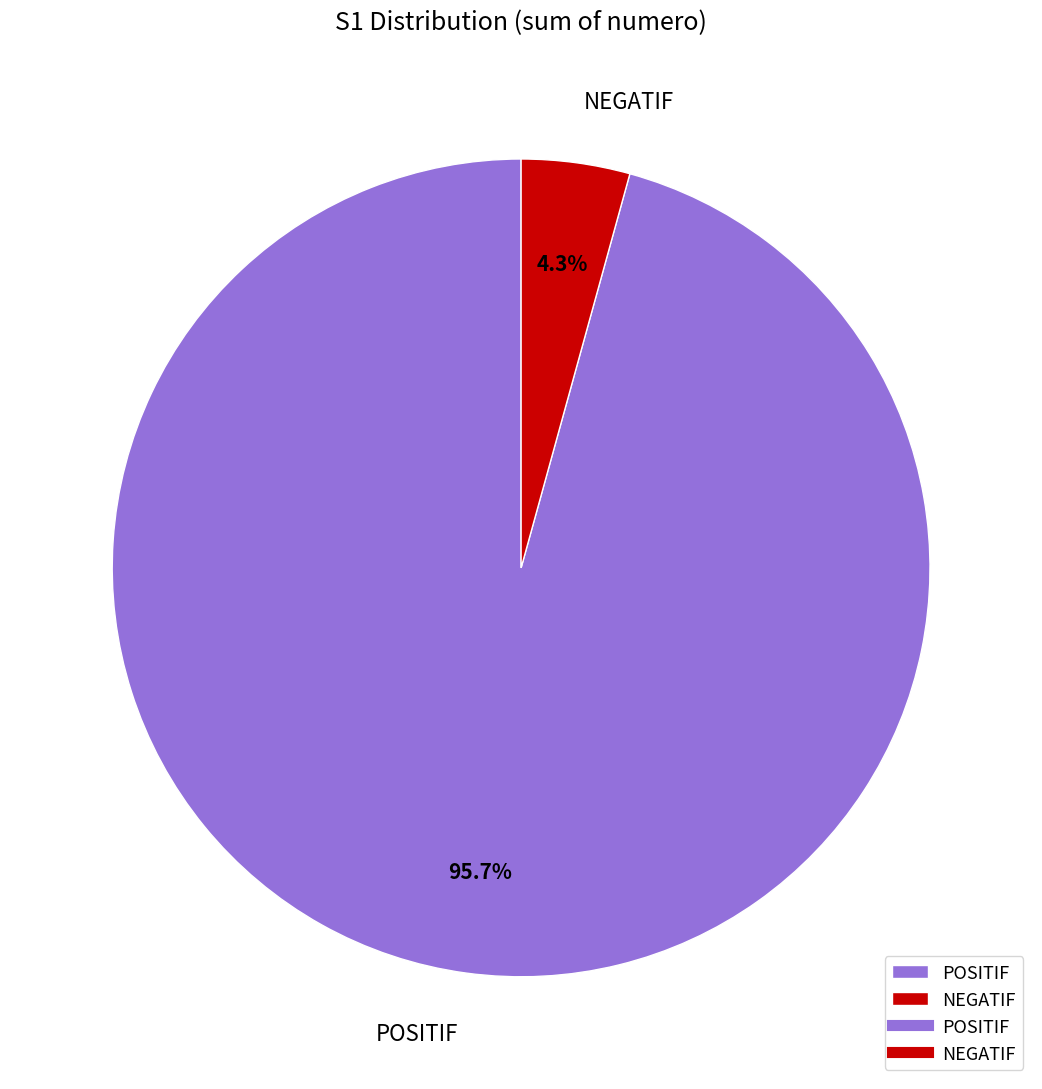

Is there a majority slice in this chart?

Yes